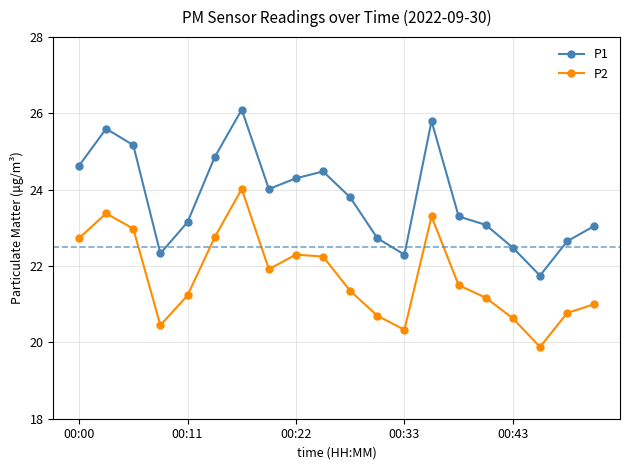

What are all the series names shown in the legend?

P1, P2